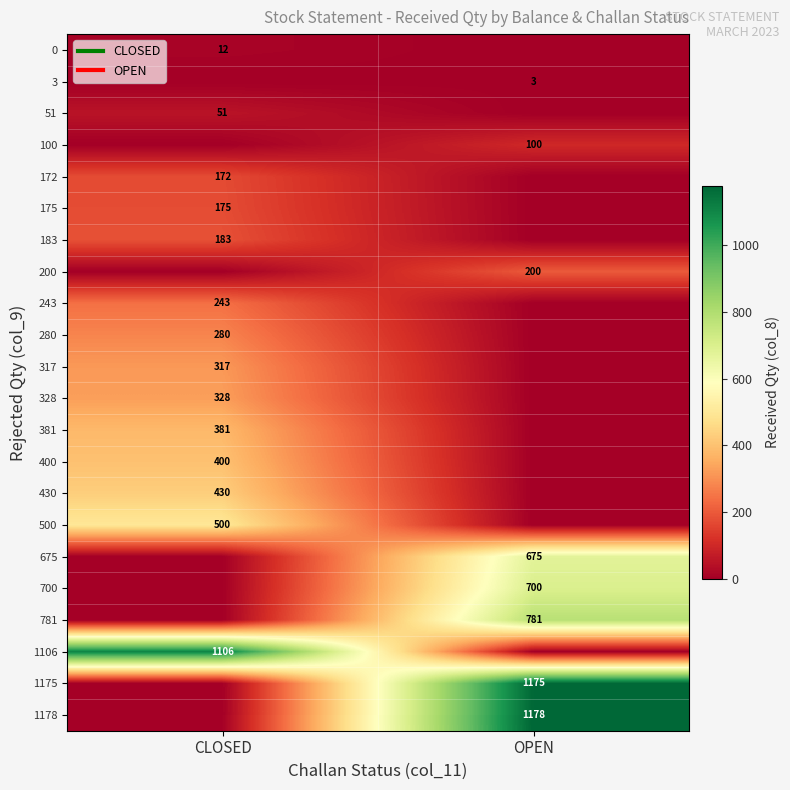

What is the greatest value displayed?

1178